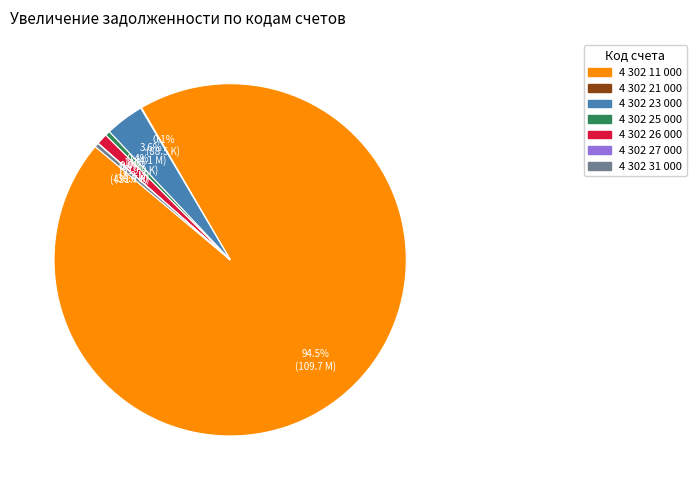

The 4 302 31 000 slice represents 0% of the pie. True or false?

True